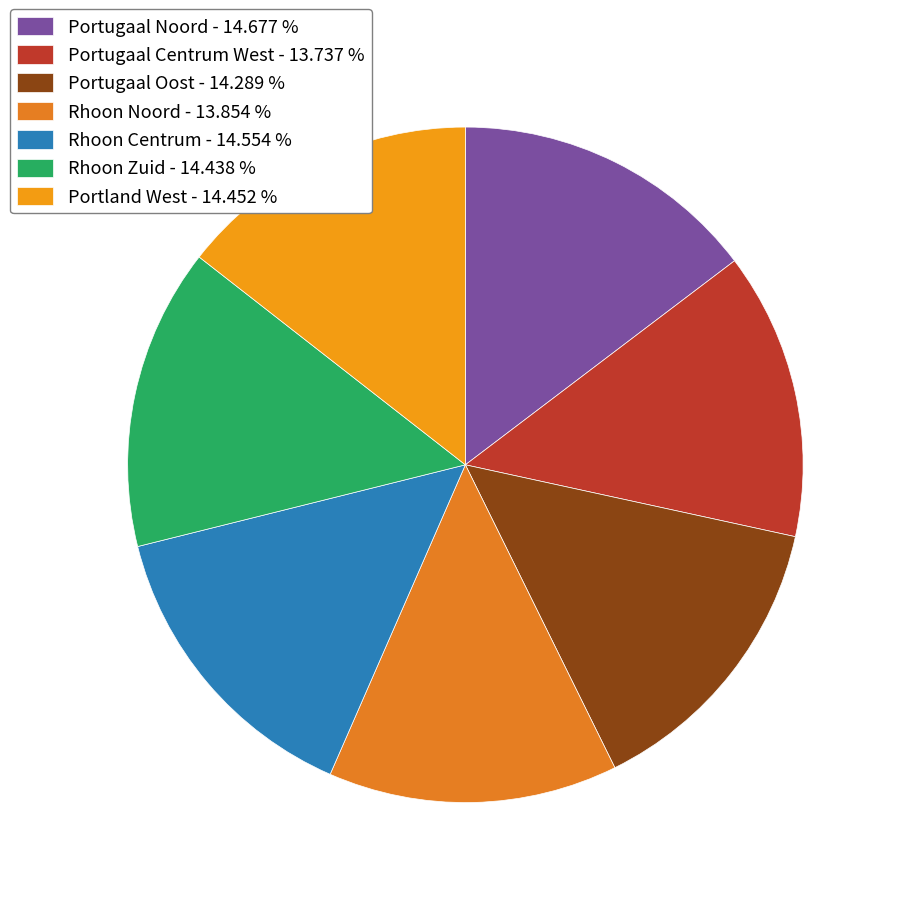

Is there any slice that represents more than half of the pie?

No